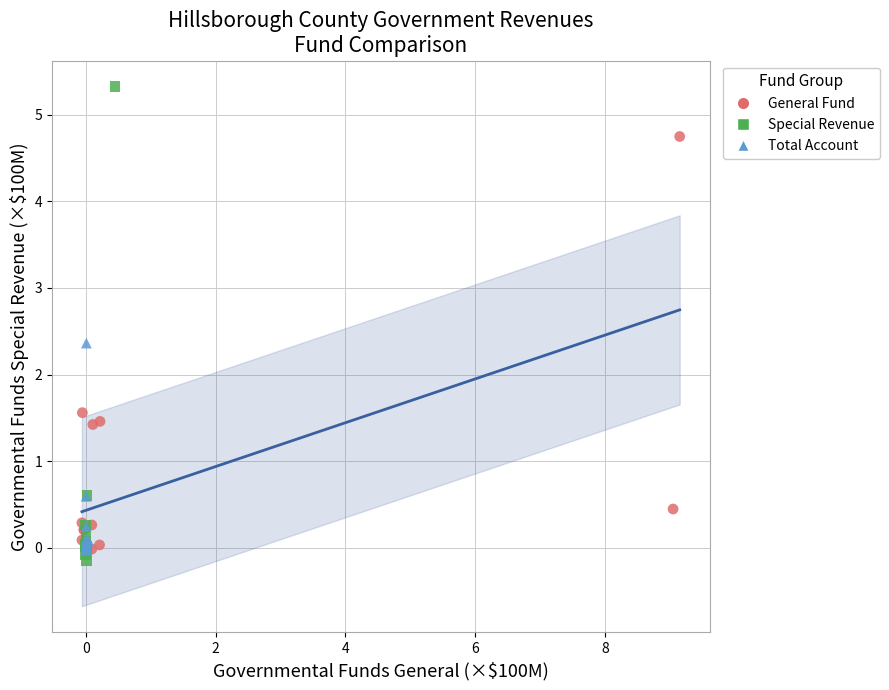

Which series has the largest Y range (max minus min)?

Special Revenue